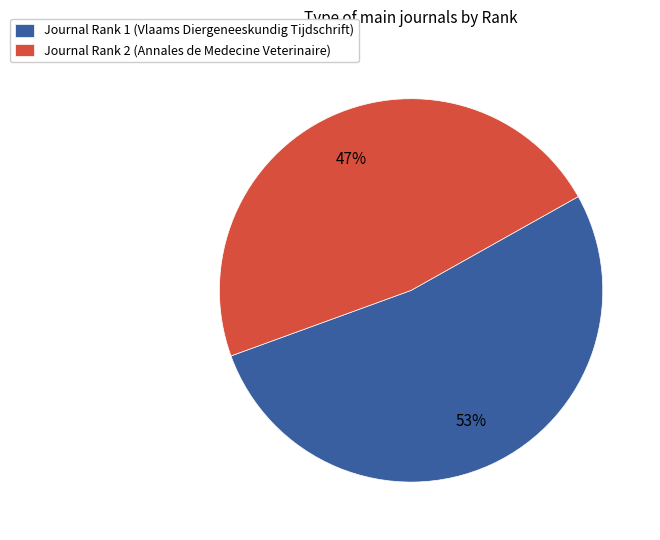

What is the ratio of the value at Journal Rank 1 (Vlaams Diergeneeskundig Tijdschrift) to the value at Journal Rank 2 (Annales de Medecine Veterinaire)?

1.1